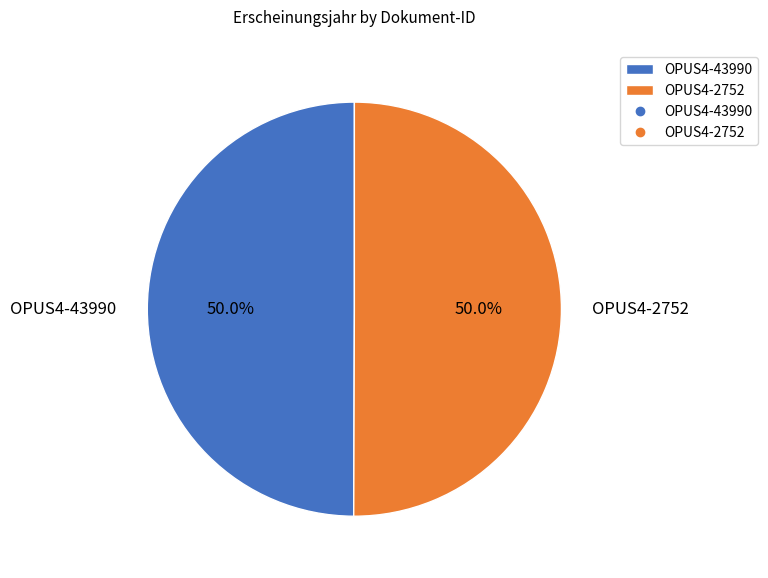

Approximately how many times larger is the value at OPUS4-2752 compared to OPUS4-43990?

1.0